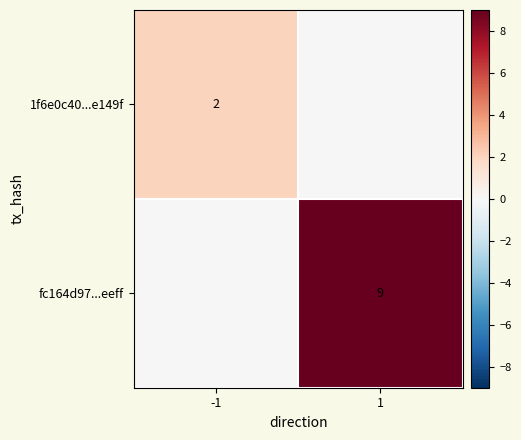

Is it true that 1f6e0c40...e149f equals 2 at -1?

True